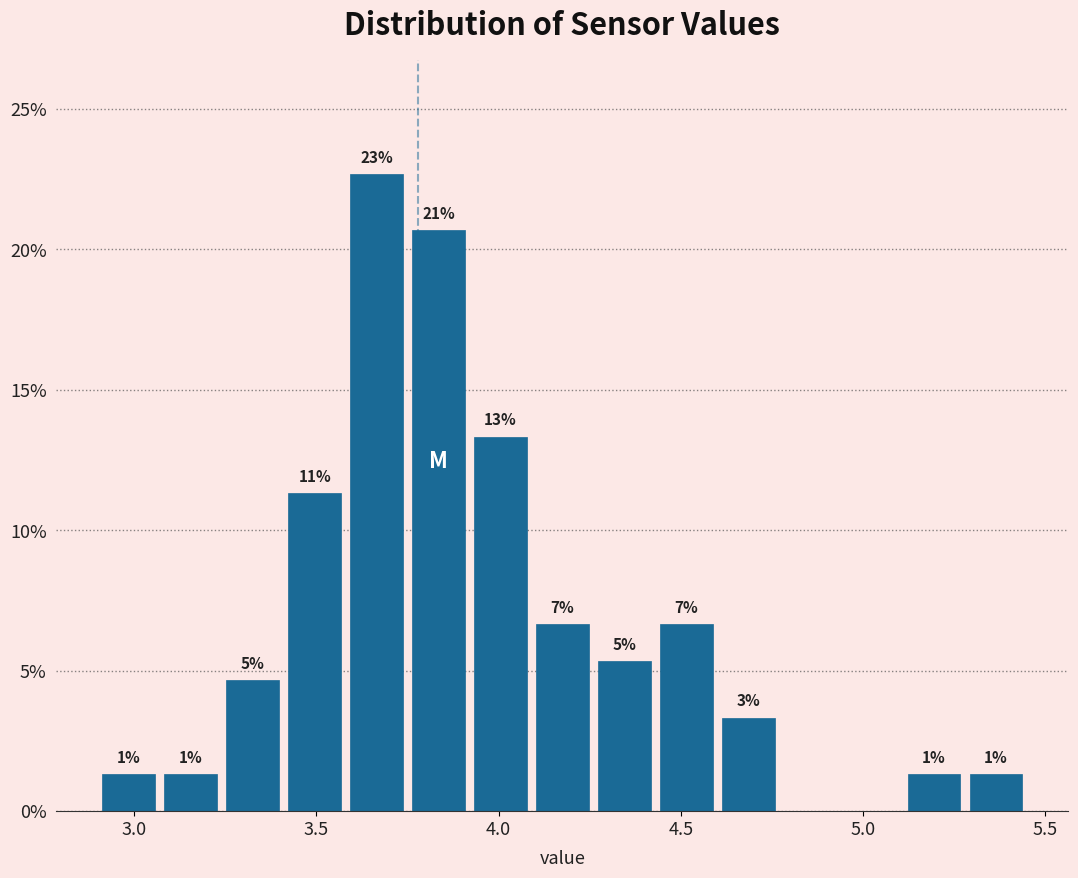

Around what value on the x-axis is the tallest bar? Give the approximate position of its centre, as read against the axis.

3.65